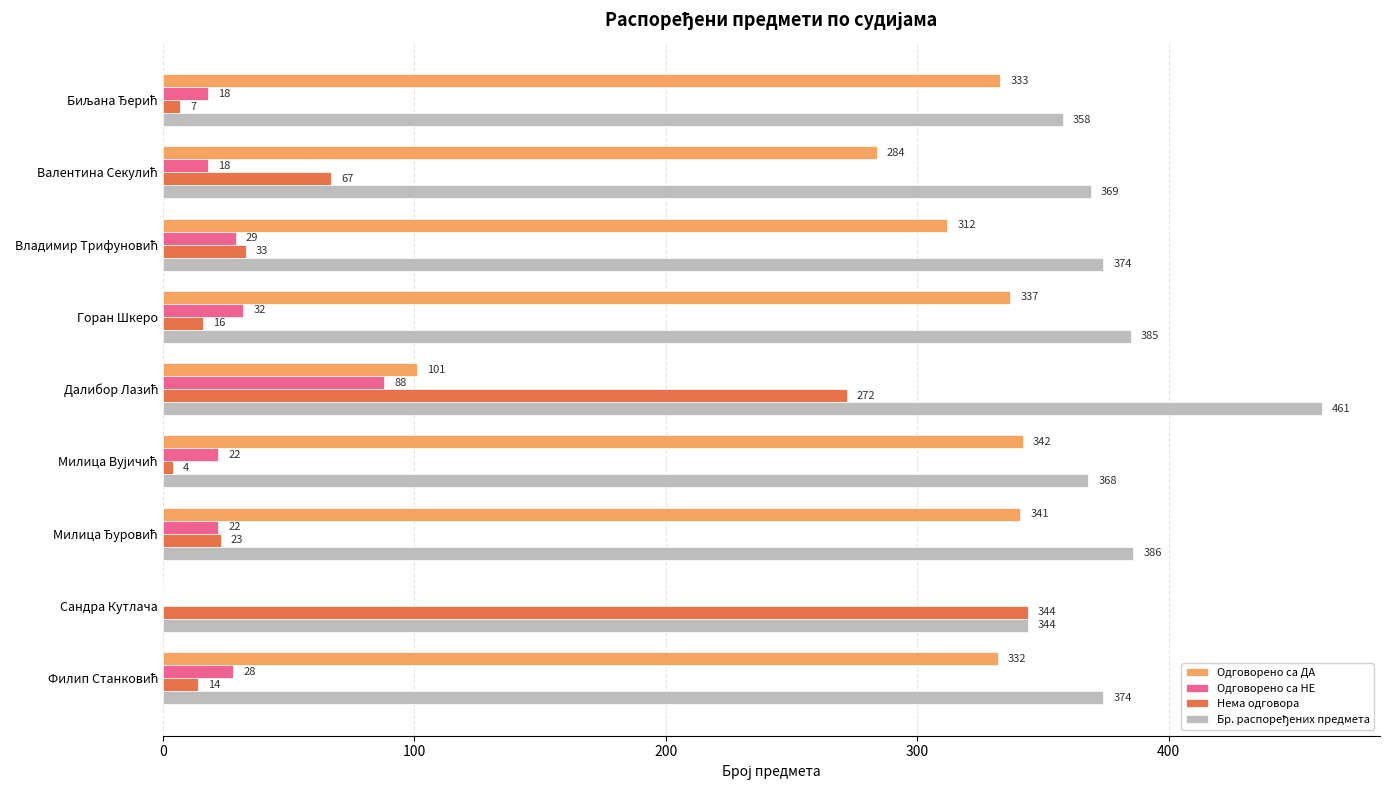

Which series has the widest spread of values?

Одговорено са ДА